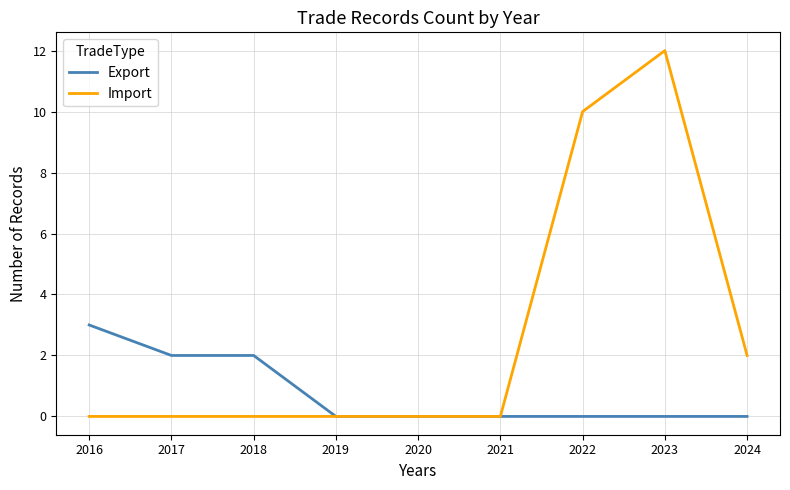

What is the difference between the maximum and second lowest values in the Export series?

3